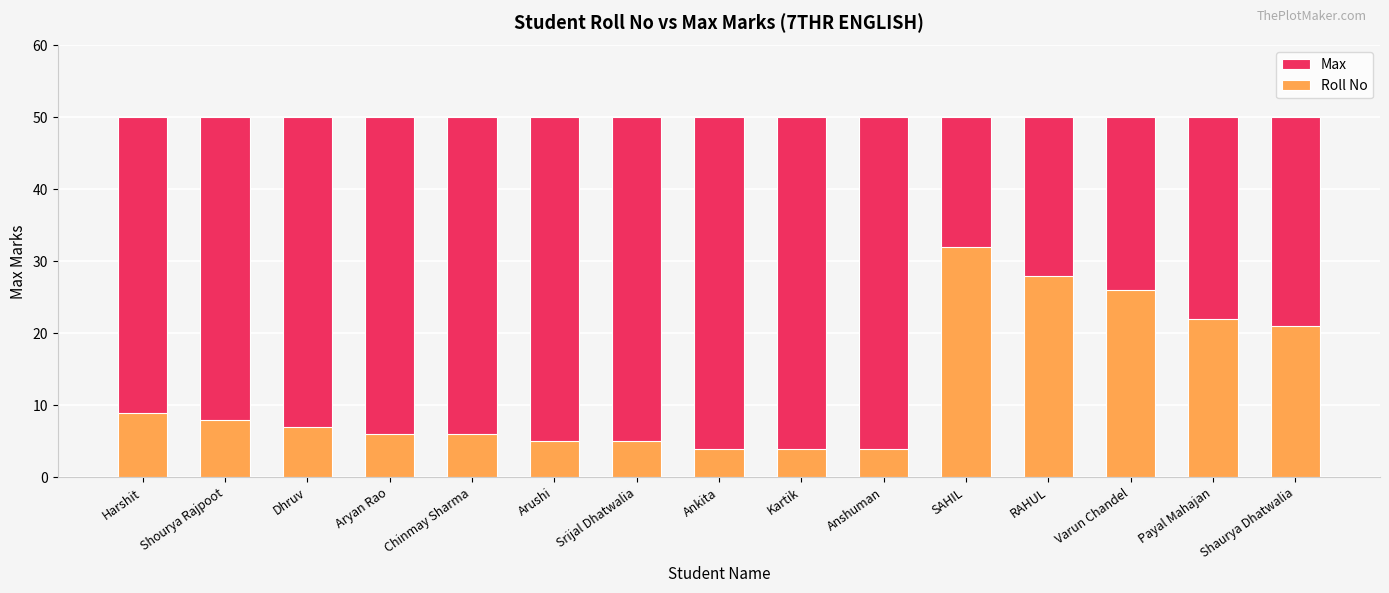

How many groups of bars are there?

15